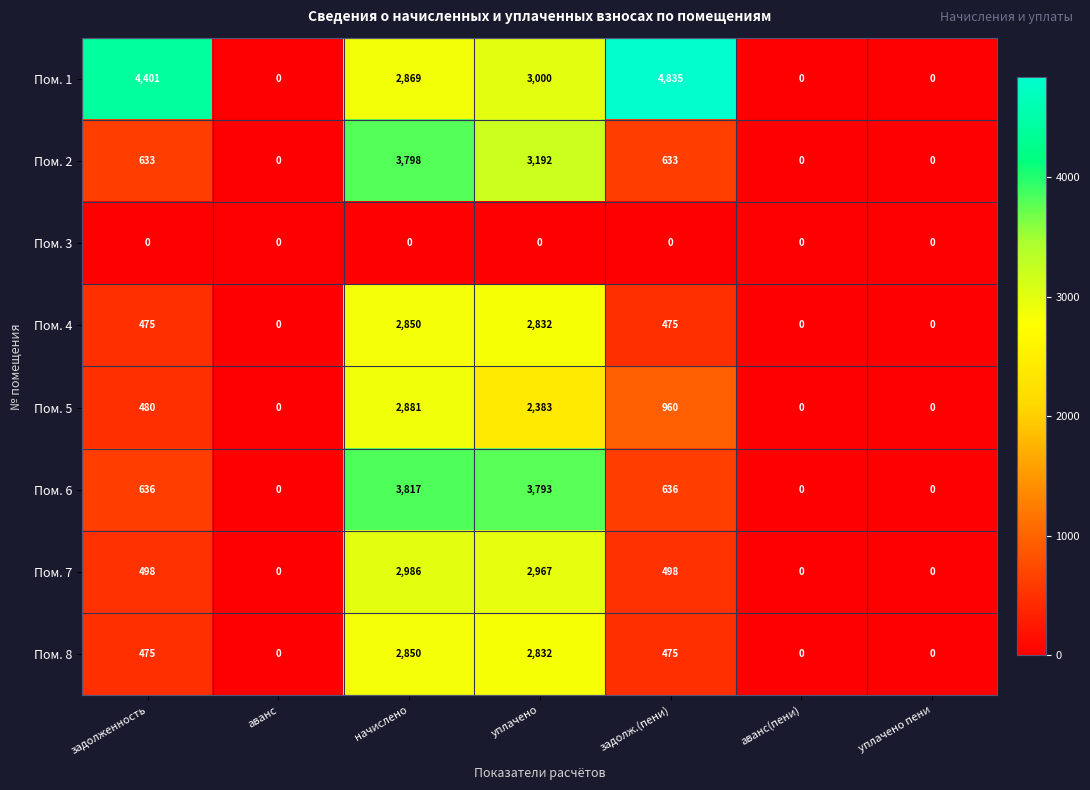

What is the highest value of the Пом. 8 series?

2850